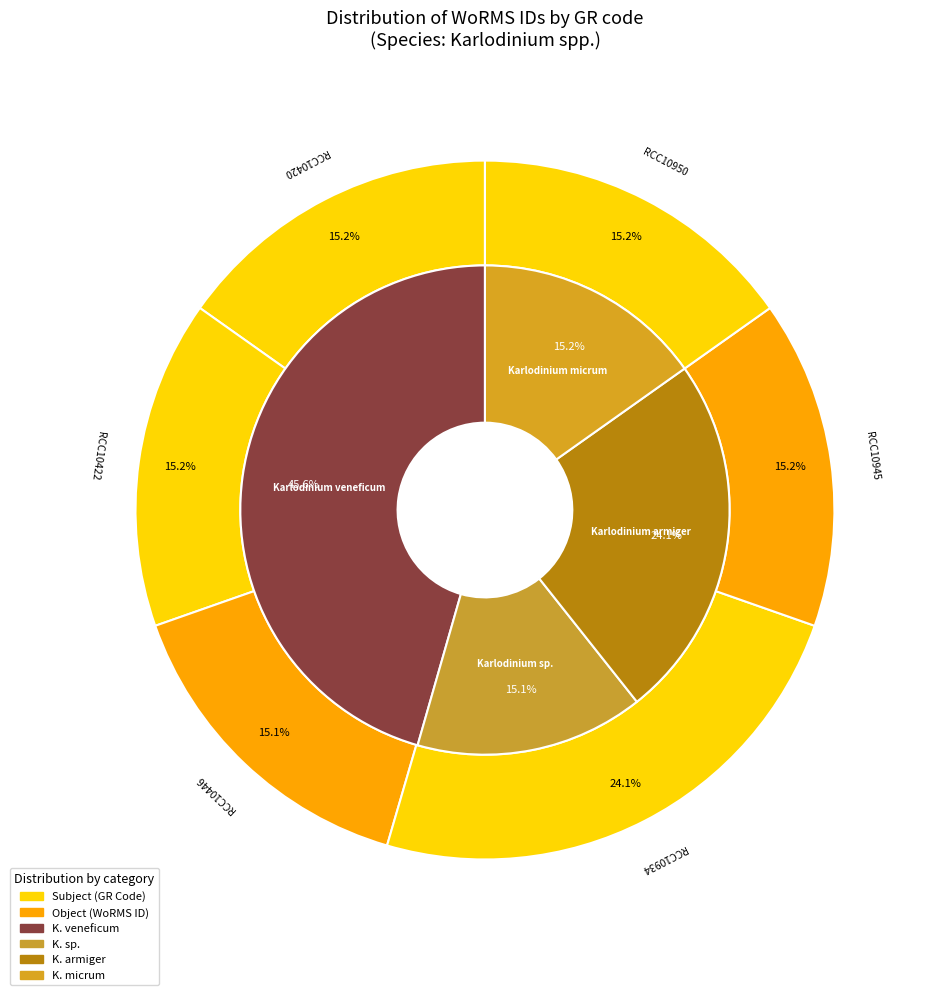

Approximately how many times larger is the value at RCC10446 compared to RCC10950?

1.0